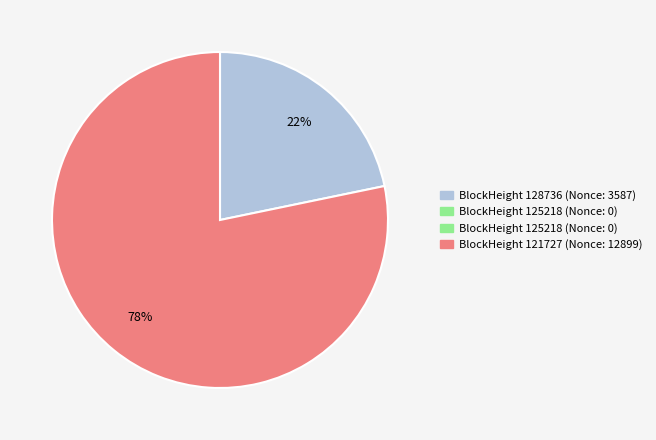

To the nearest percent, what is the average slice percentage?

50%